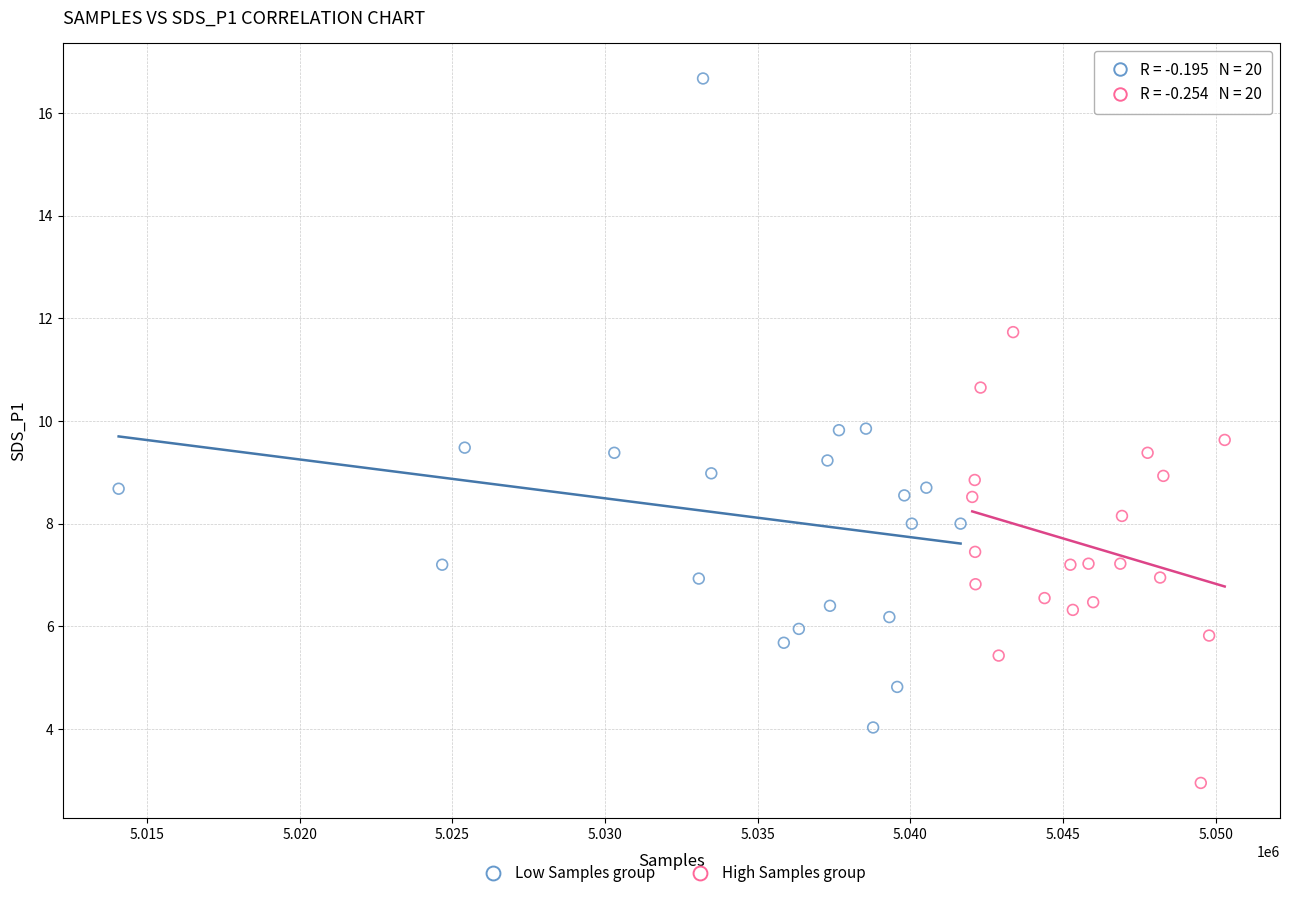

Which series reaches the minimum Y coordinate?

High Samples group